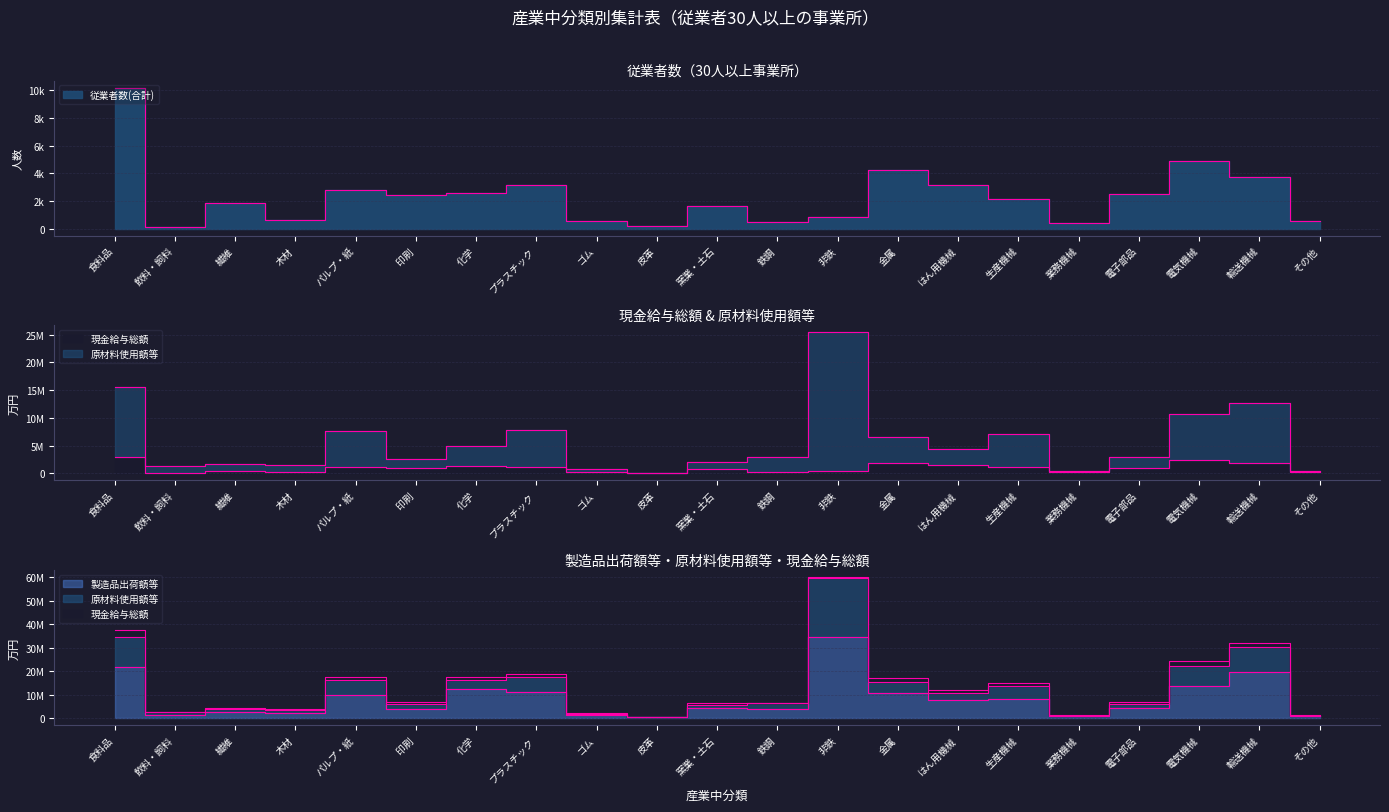

How many data points in 製造品出荷額等 are above 4317803?

10